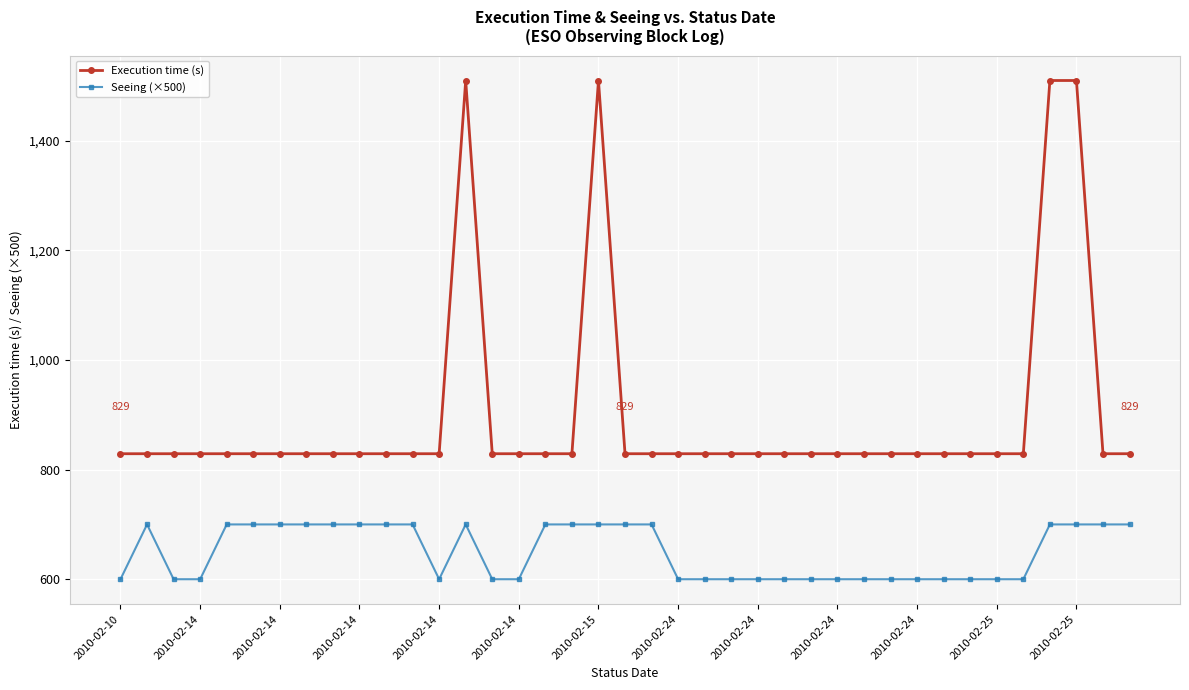

True or false: Execution time (s) and Seeing (×500) intersect in this chart.

False